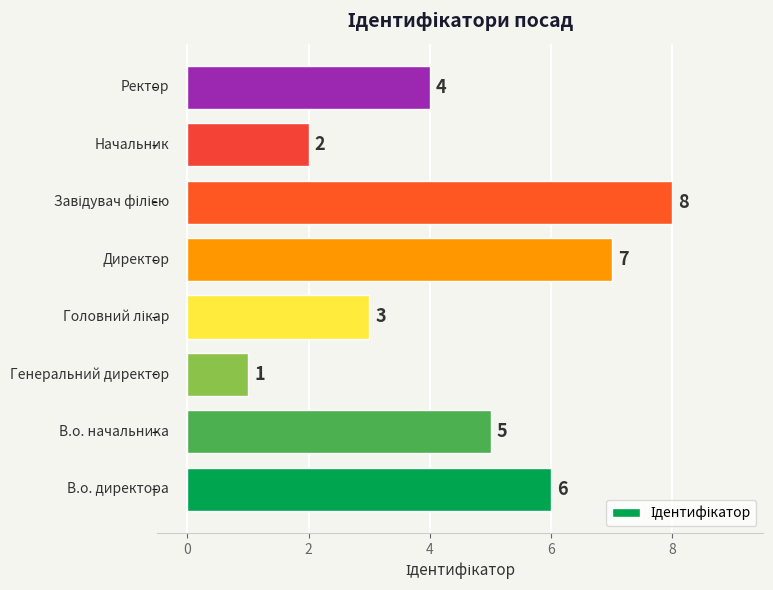

How many series are shown in this chart?

1